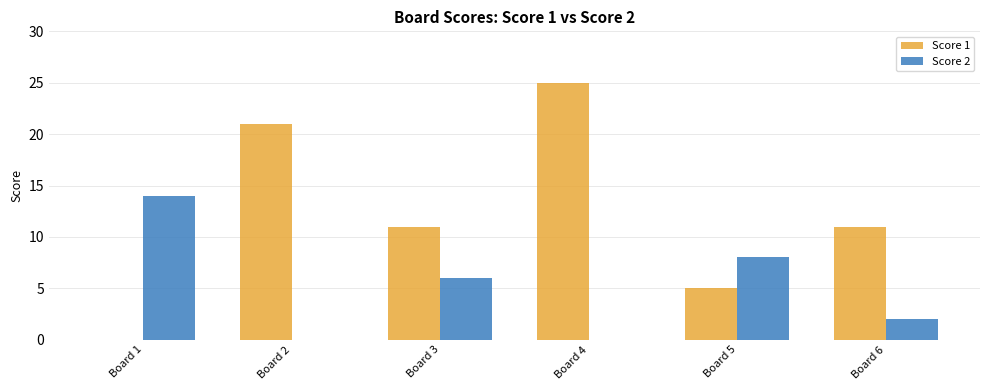

What are all the series names shown in the legend?

Score 1, Score 2